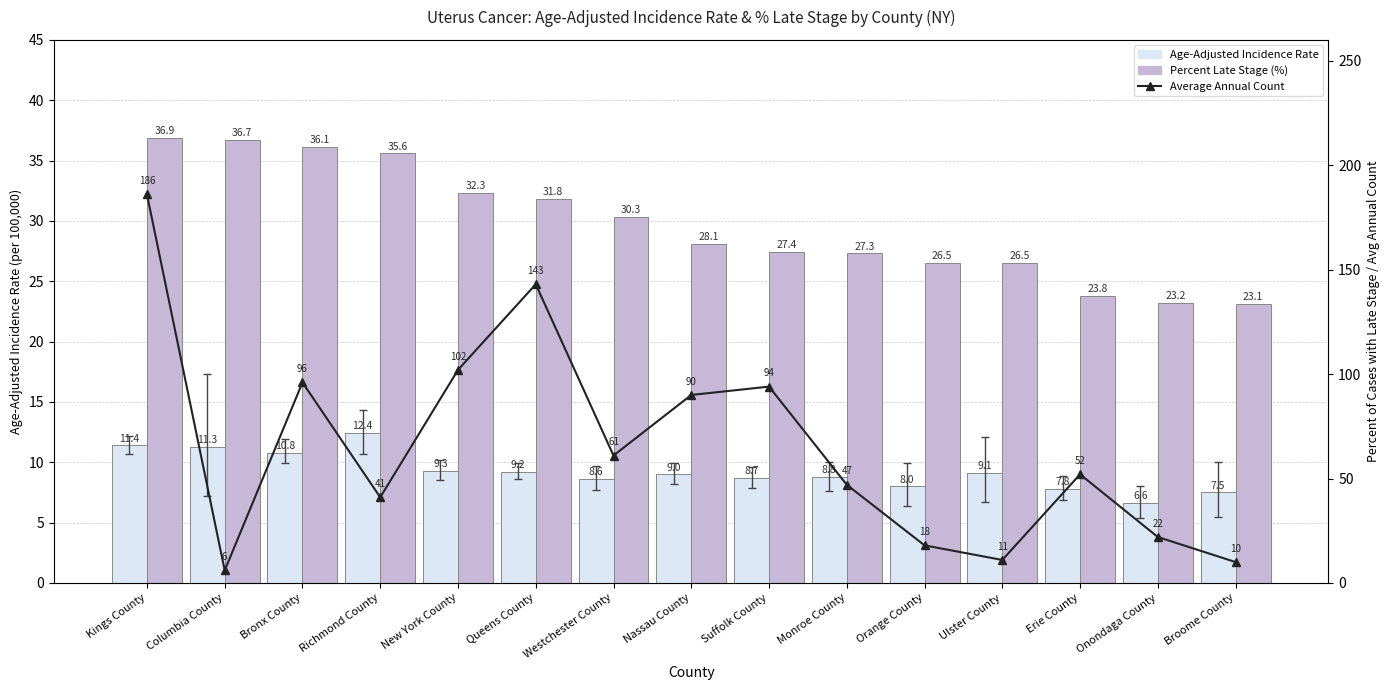

Does the chart contain any negative values?

No